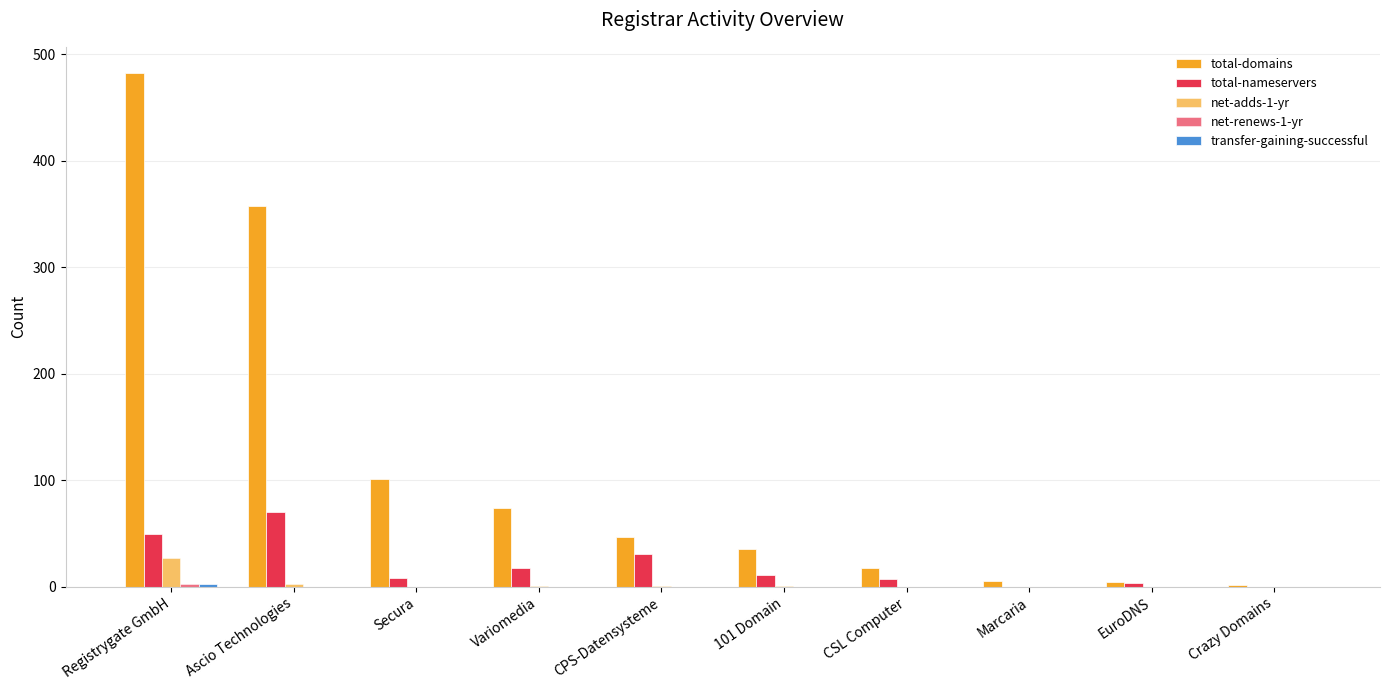

Between CSL Computer and Crazy Domains, which series saw the biggest shift?

total-domains